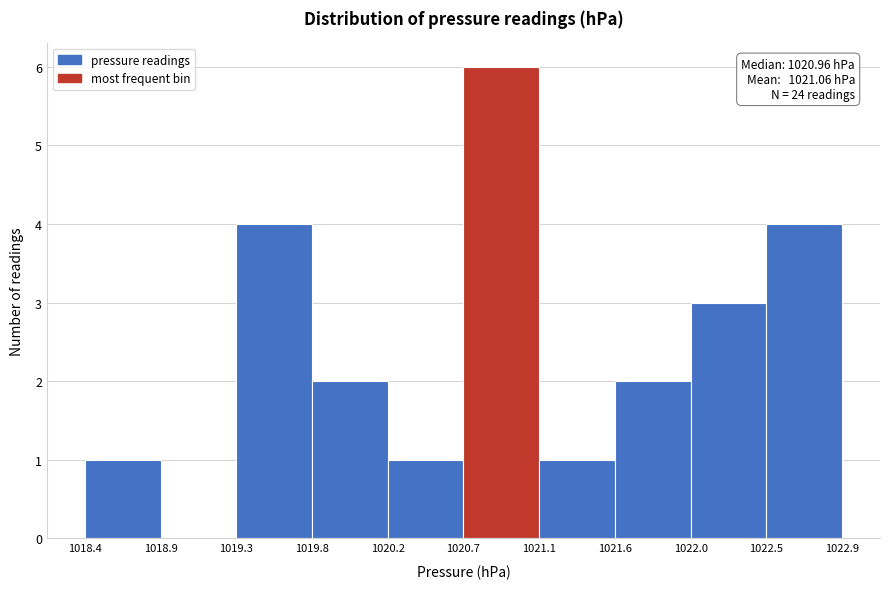

Over which range of the x-axis is the bar tallest?

1020.7 to 1021.1